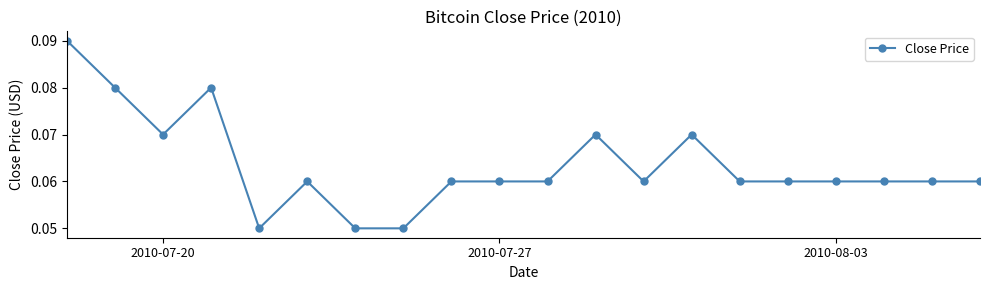

Does the chart have visible grid lines?

No